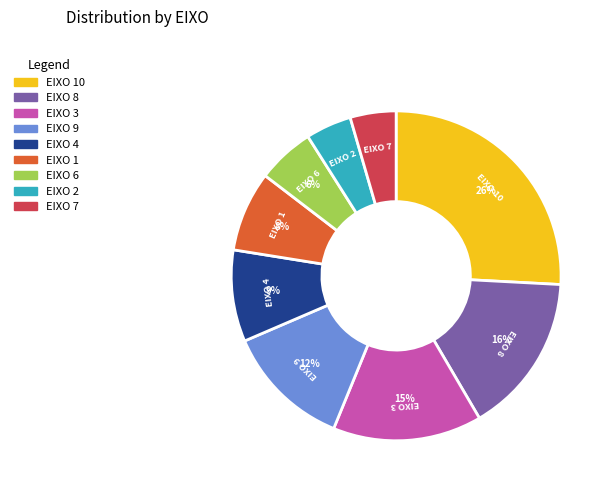

Is there any slice that represents more than half of the pie?

No